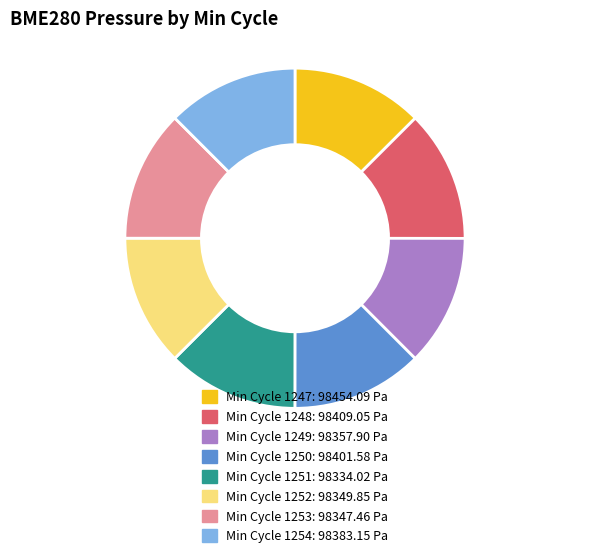

Does any single category account for the majority?

No